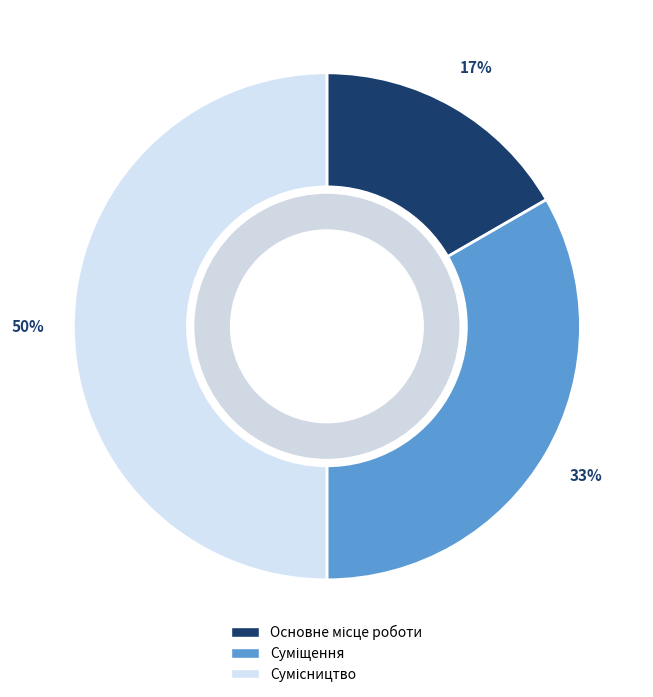

To the nearest percent, what is the difference between the largest and smallest slice percentages?

33%